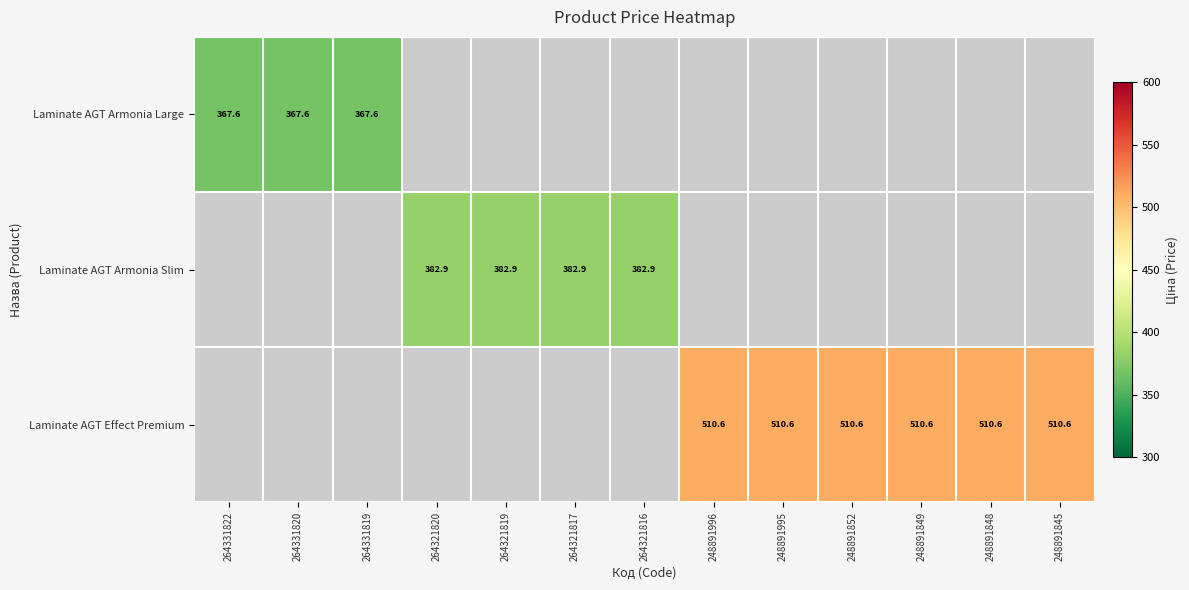

The Laminate AGT Effect Premium series shows 234.2 at 248891995. True or false?

False